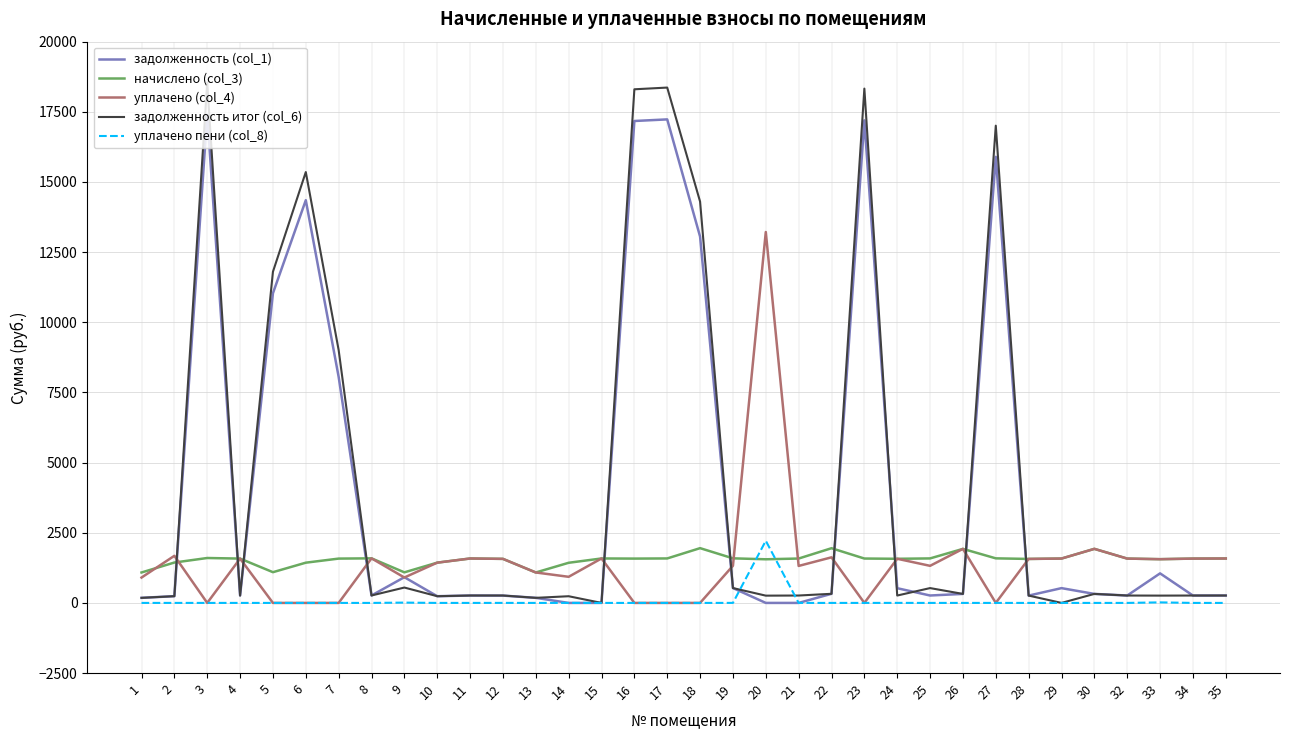

What is the maximum value shown in the chart?

18547.1